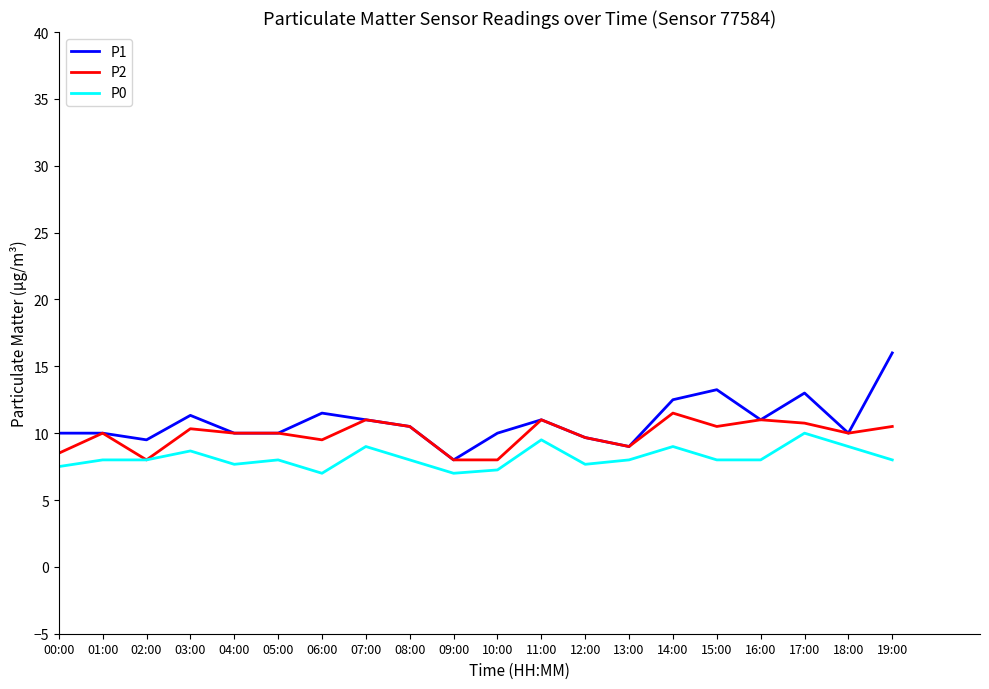

What is the total value across all series at 00:00?

26.0